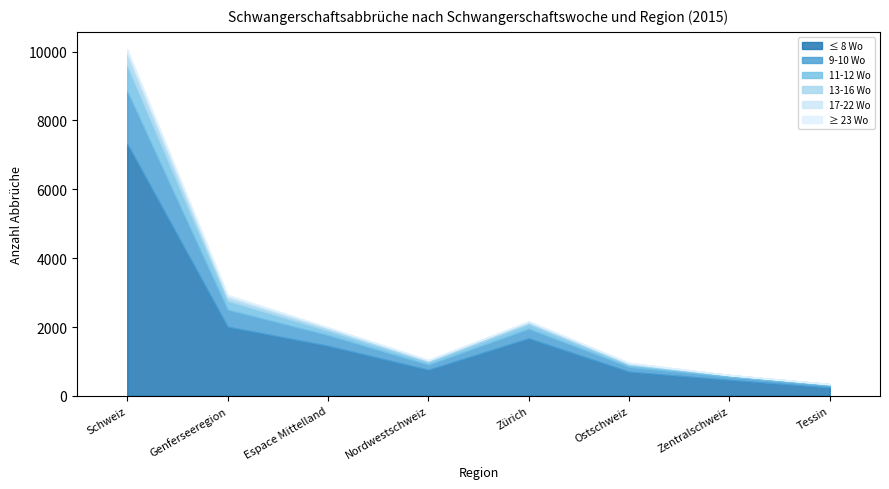

At which category is the sum across all series the highest?

Schweiz